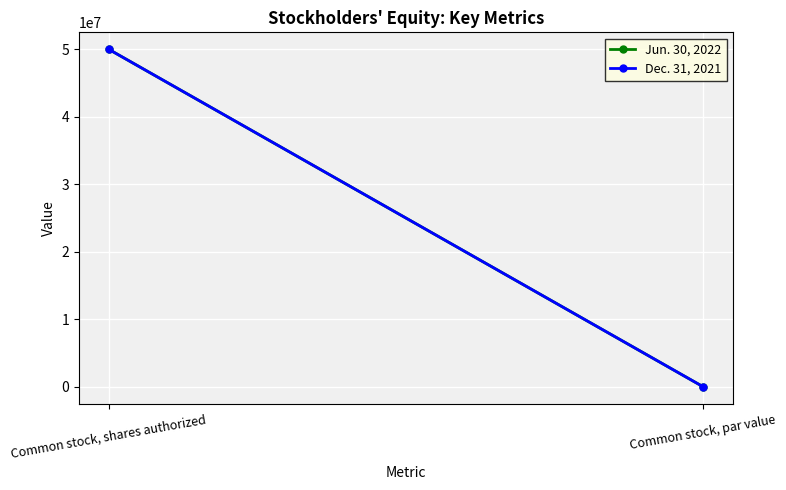

Which label corresponds to the smallest value in the chart?

Common stock, par value